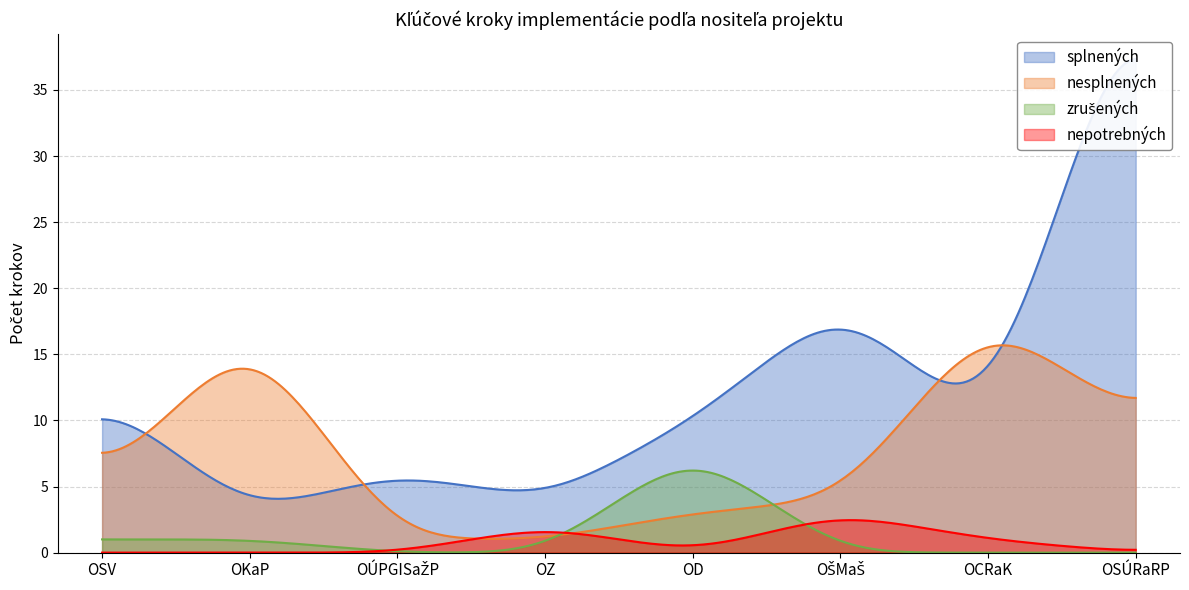

At which label is splnených closest to 24?

OŠMaŠ